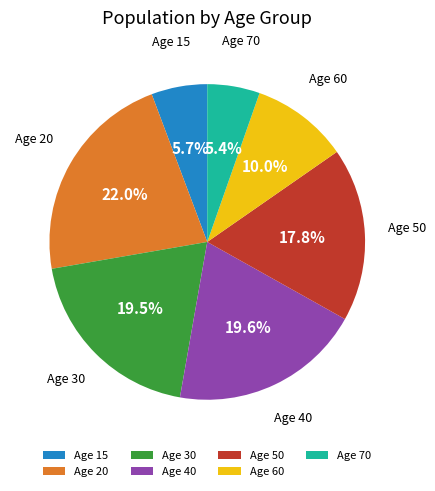

Which slice is the largest?

Age 20